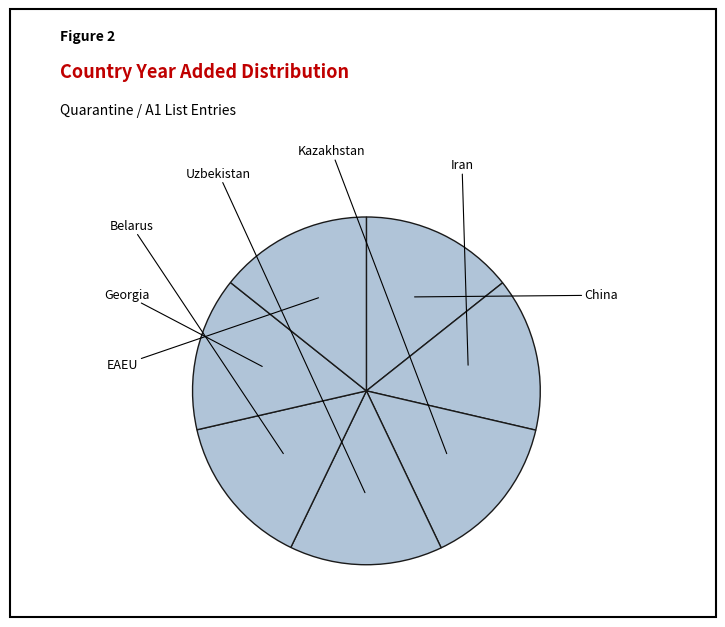

Is it true that EAEU is 14% of the pie?

True